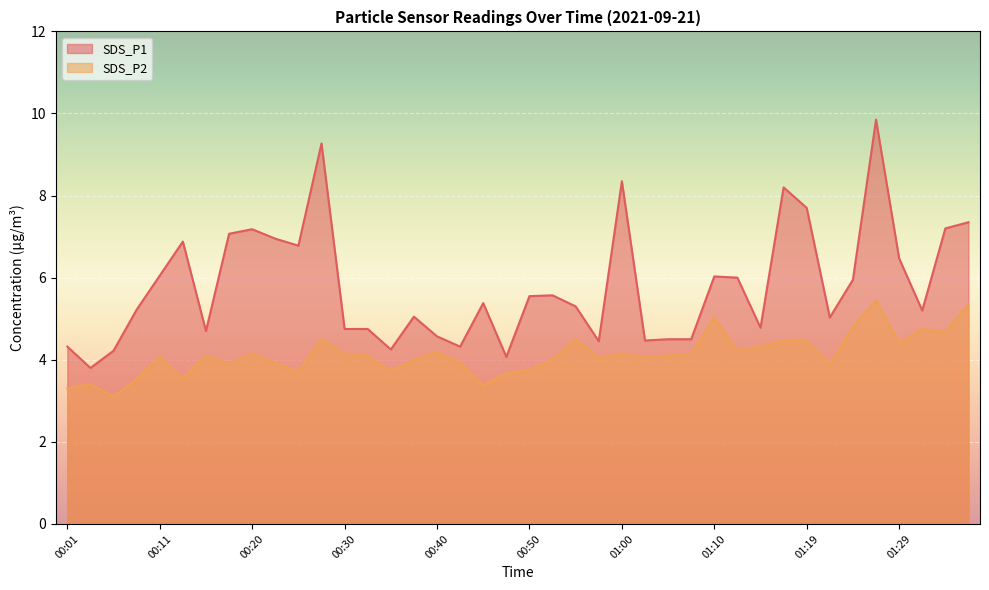

Rank the series by their average value, from highest to lowest.

SDS_P1, SDS_P2